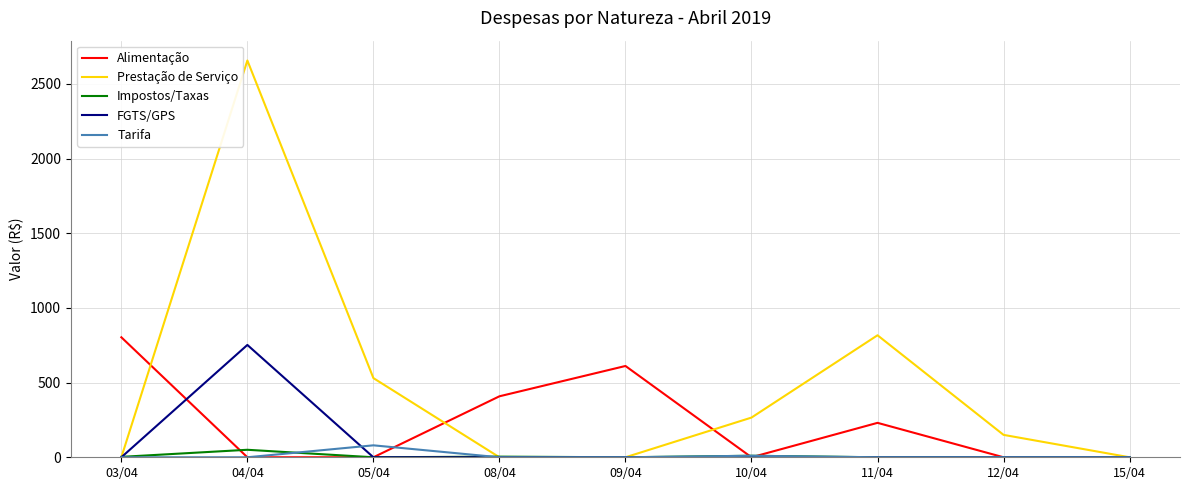

Between 05/04 and 12/04, which series saw the biggest shift?

Prestação de Serviço